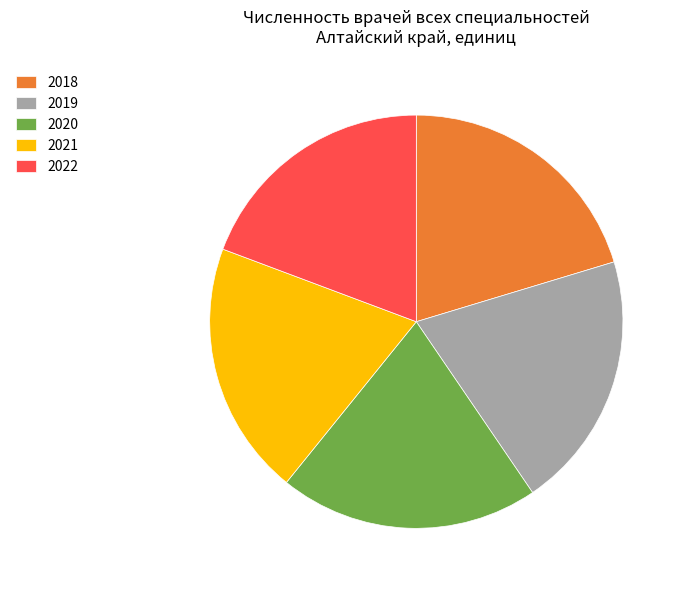

Is there any slice that represents more than half of the pie?

No